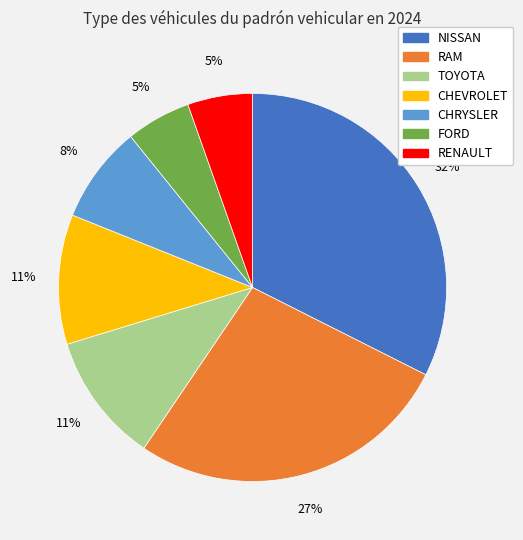

Which slice is the largest?

NISSAN